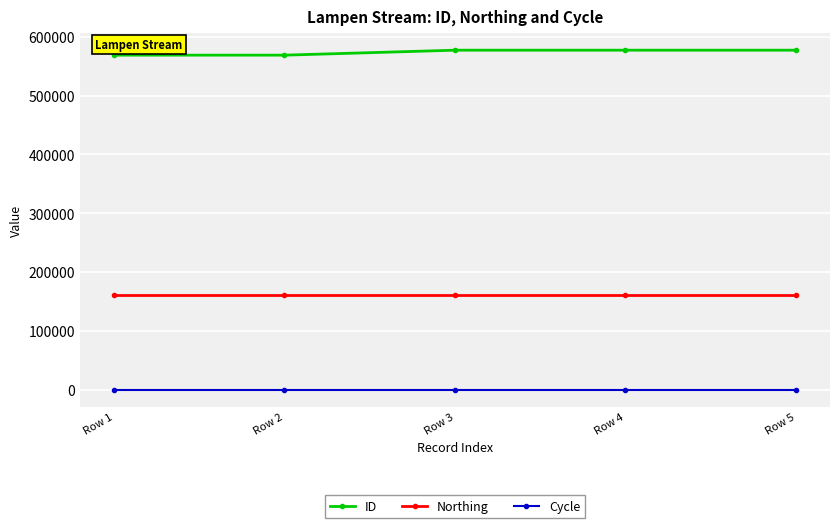

What is the maximum value for ID?

577395